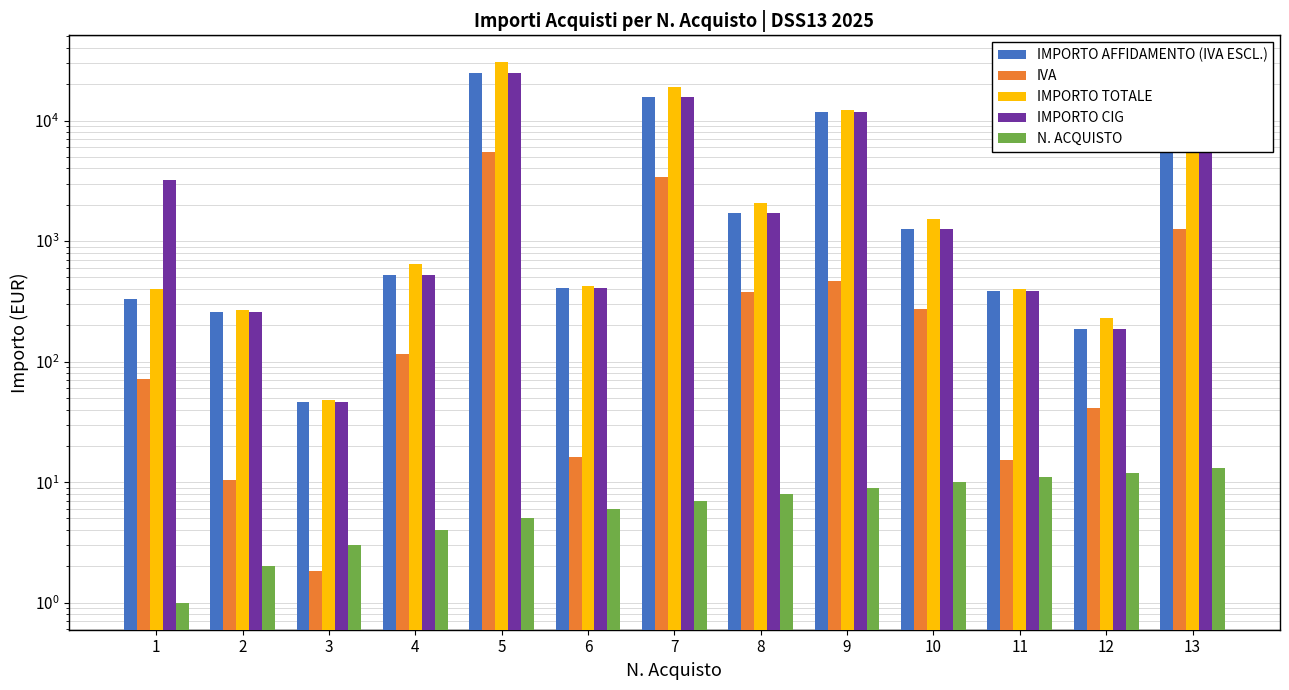

How many values in the IVA series are below 116?

6